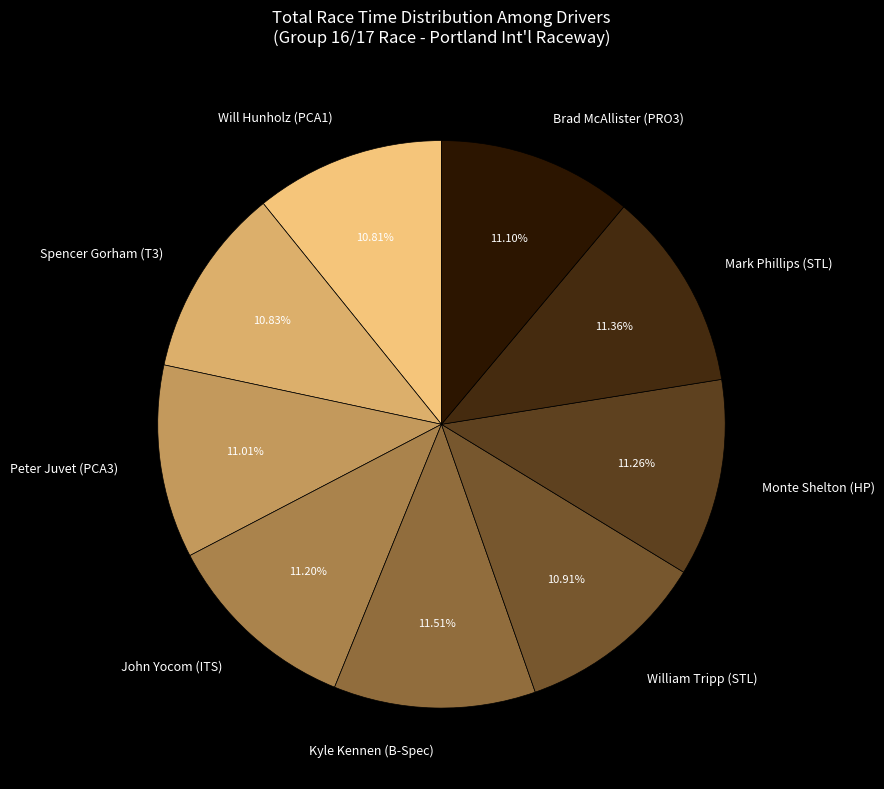

Is it true that William Tripp (STL) is 11% of the pie?

True